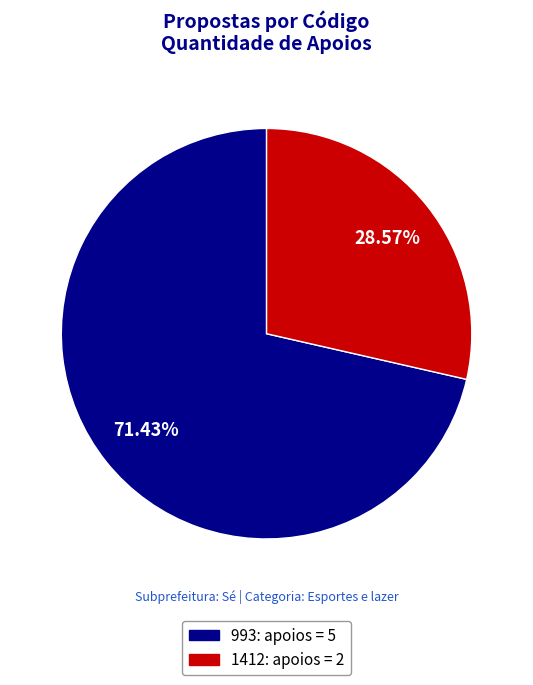

How many segments does this pie chart have?

2